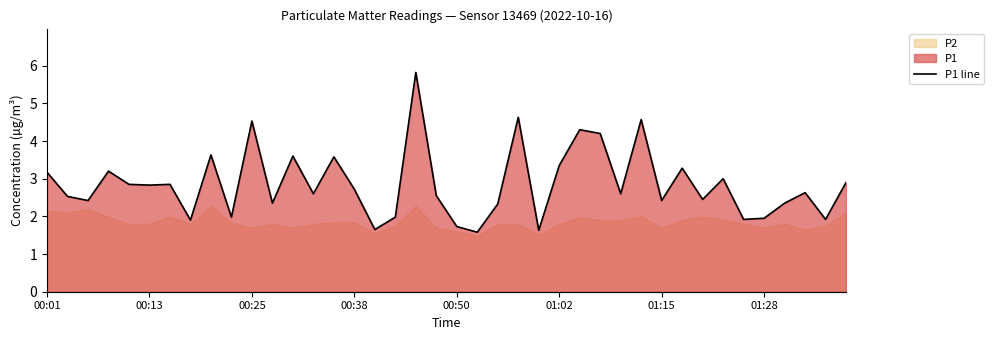

What is the maximum value for P1 line?

5.8